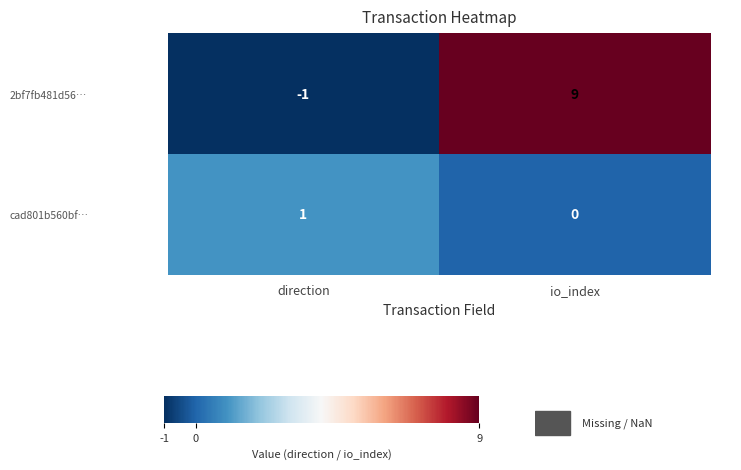

What is the sum of all 2bf7fb481d56… values?

8